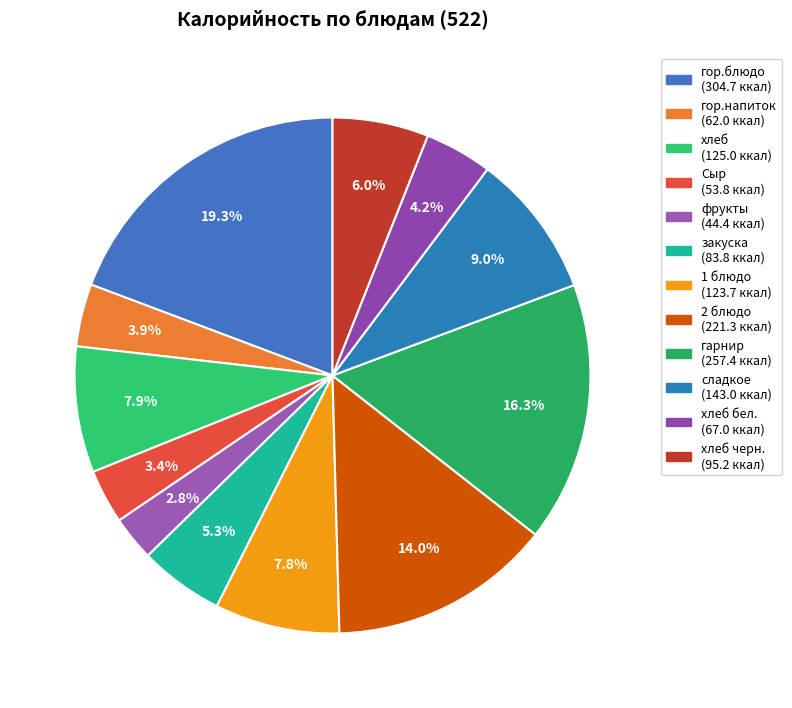

How many slices are in this pie chart?

12